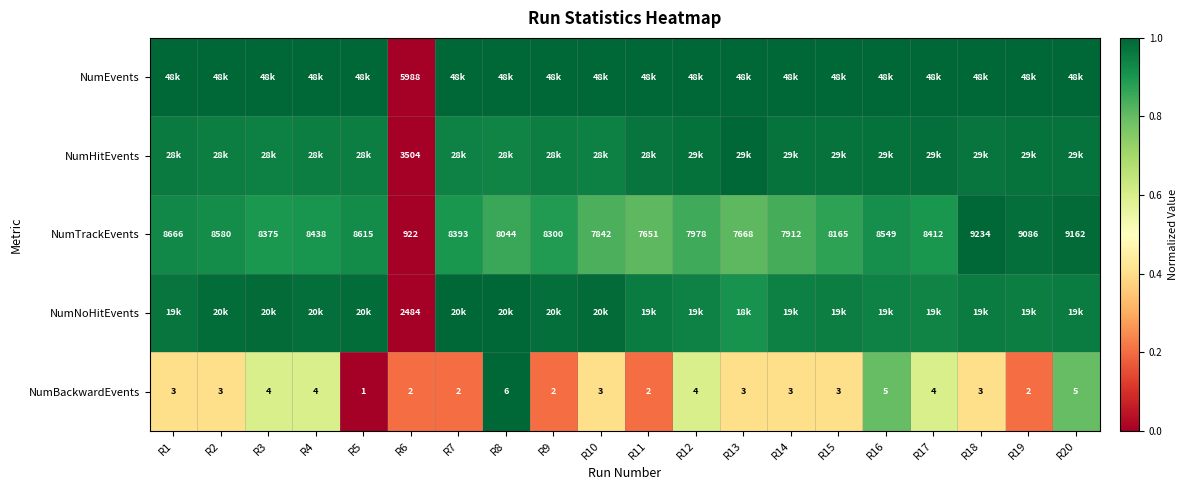

Is the value of NumTrackEvents at R20 greater than the value of NumBackwardEvents at R20?

Yes